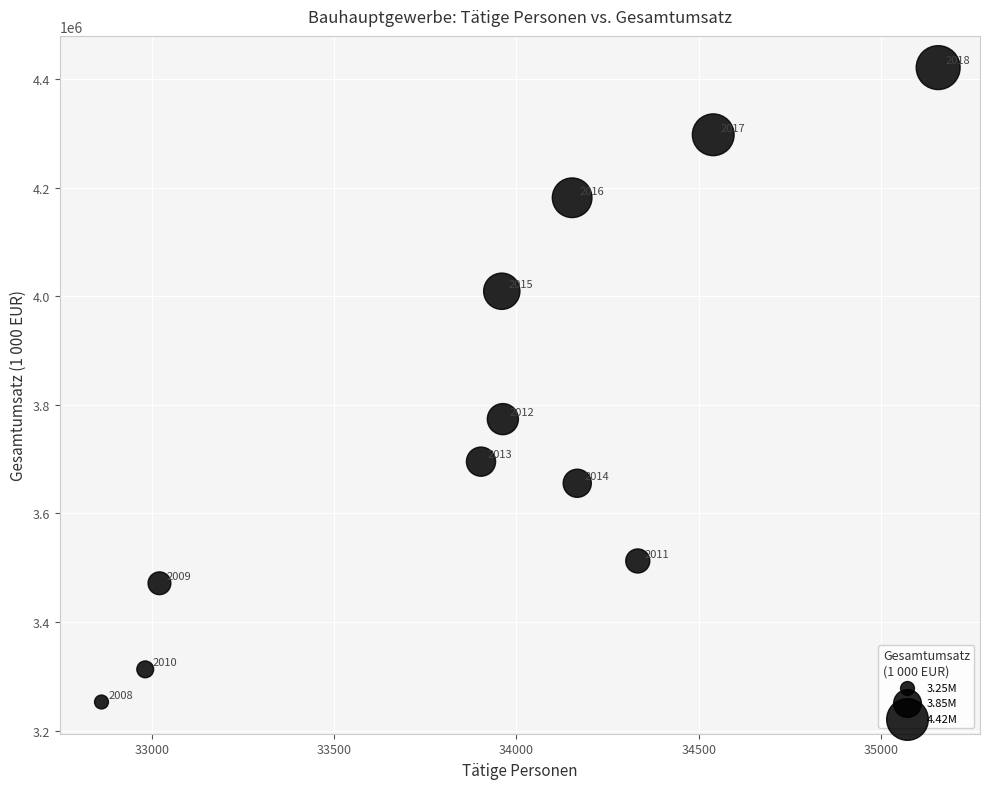

What is the range of X values (max minus min)?

2295